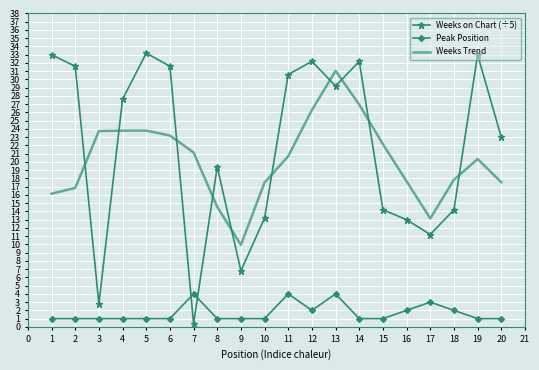

At which category does the chart reach its minimum across all series?

7